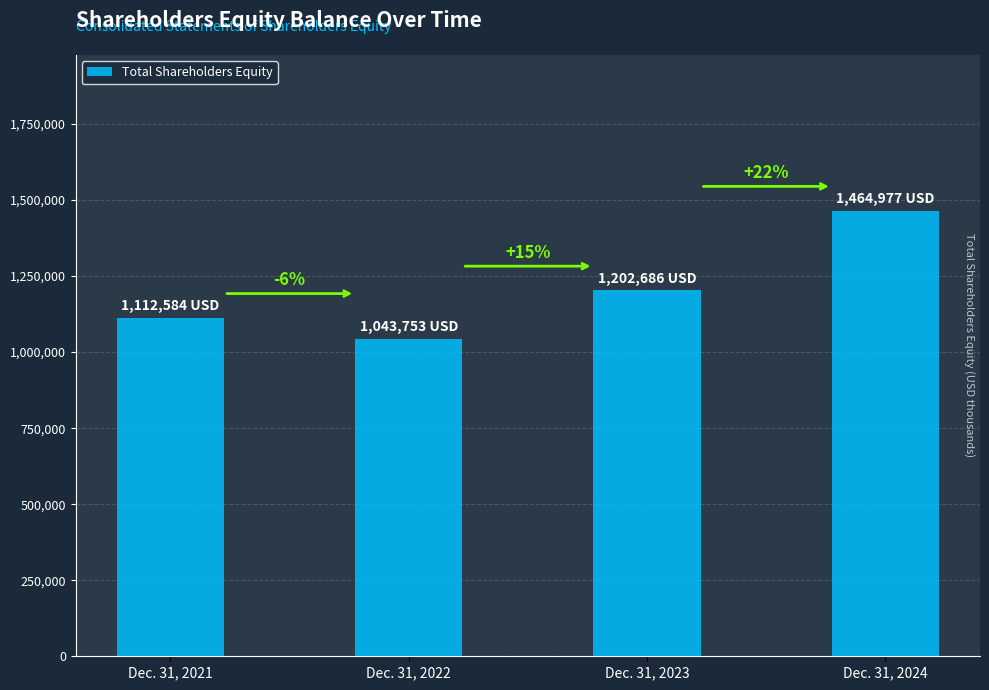

List the labels in order of value, largest first.

Dec. 31, 2024, Dec. 31, 2023, Dec. 31, 2021, Dec. 31, 2022